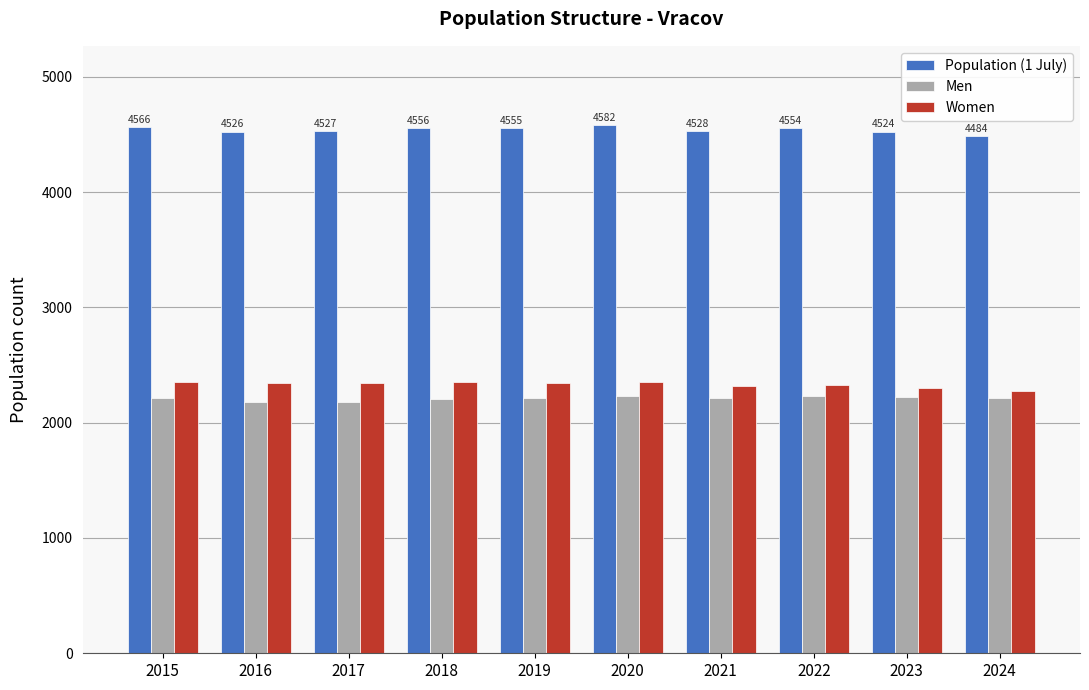

What is the lowest value of the Population (1 July) series?

4484